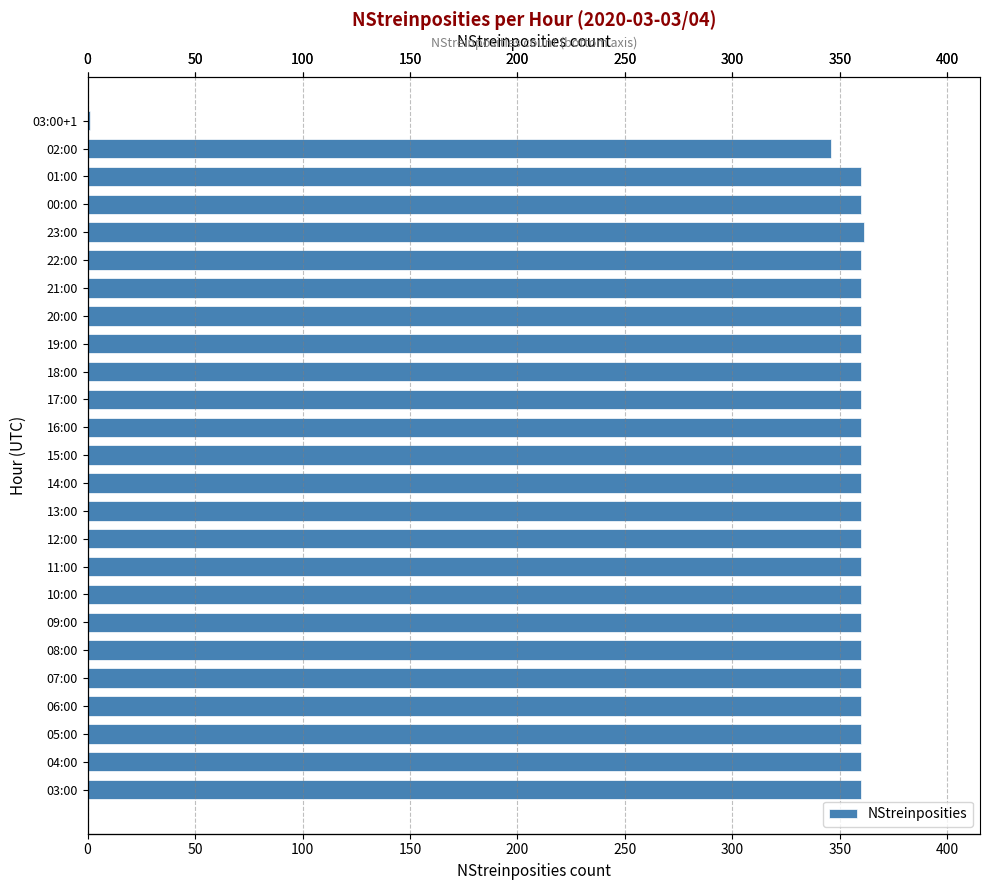

What is the sum of all values?

8628